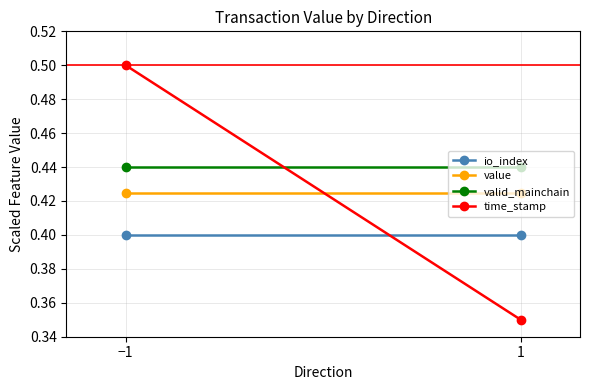

What is the label of the 1st point from the right?

1